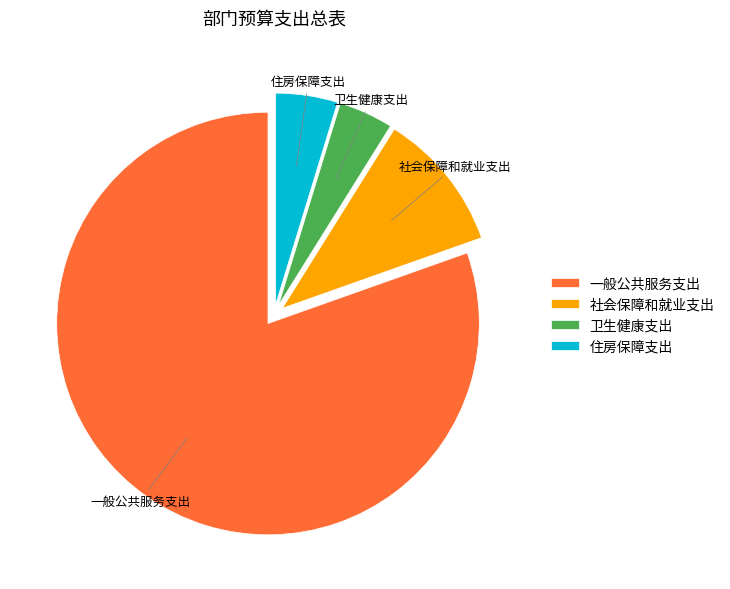

Approximately how many times larger is the value at 卫生健康支出 compared to 社会保障和就业支出?

0.4